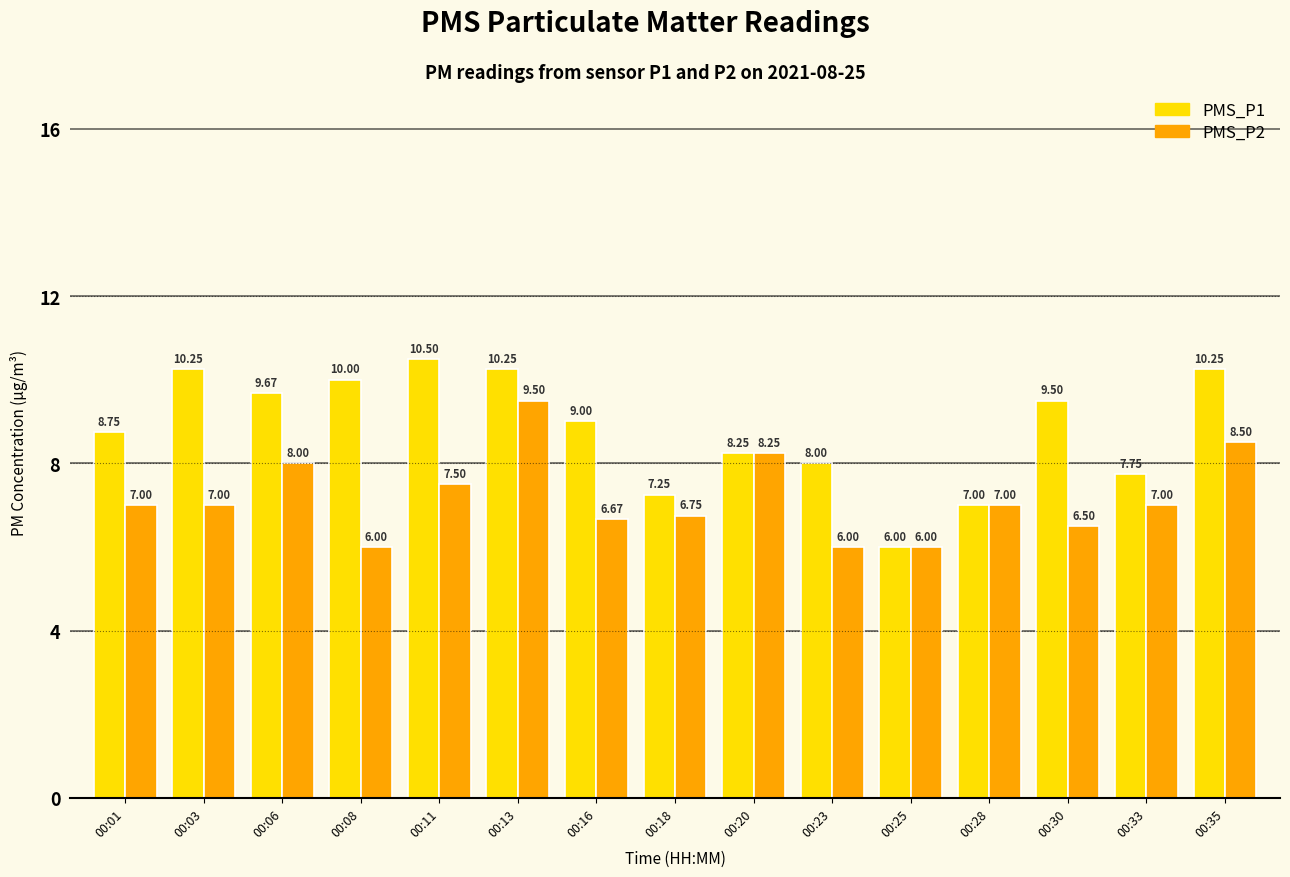

At which label is PMS_P1 closest to 8?

00:23